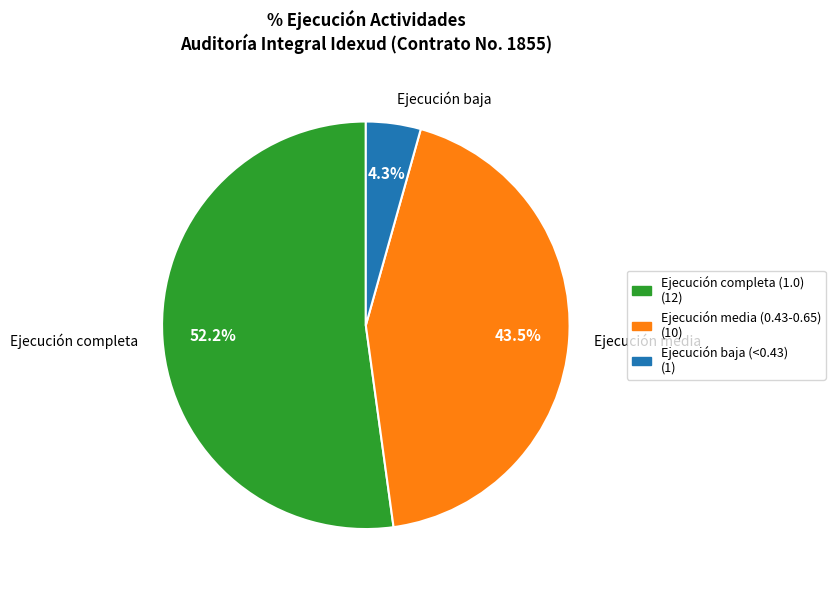

How many segments does this pie chart have?

3